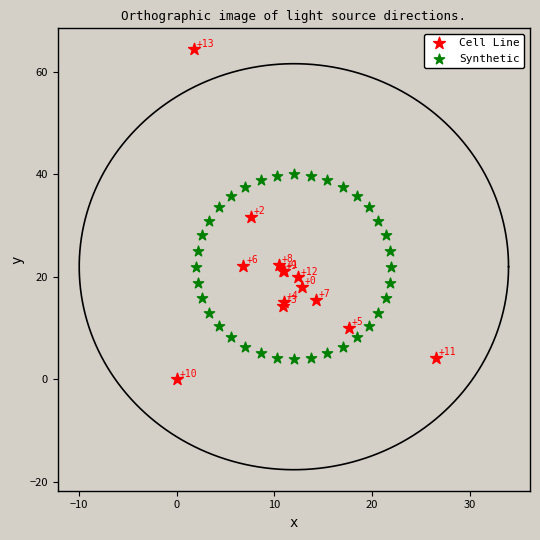

Which series reaches the minimum Y coordinate?

Cell Line